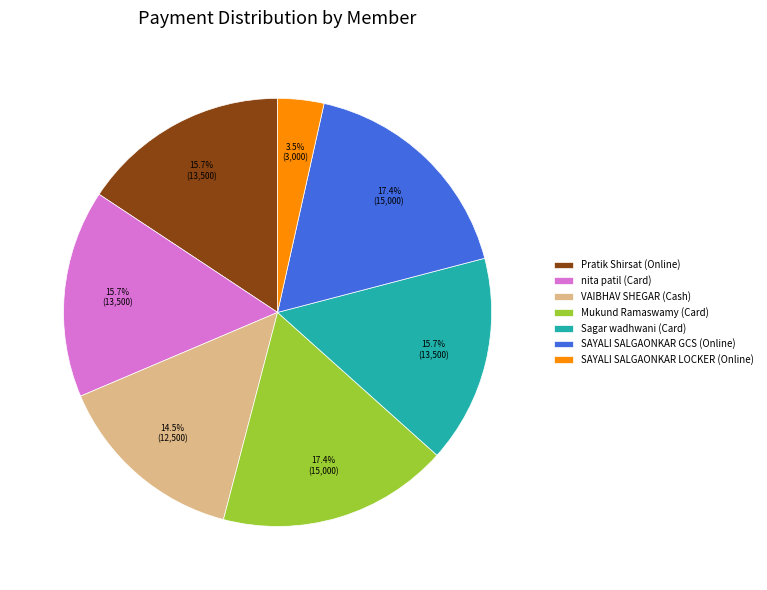

To the nearest percent, what is the average slice percentage?

14%